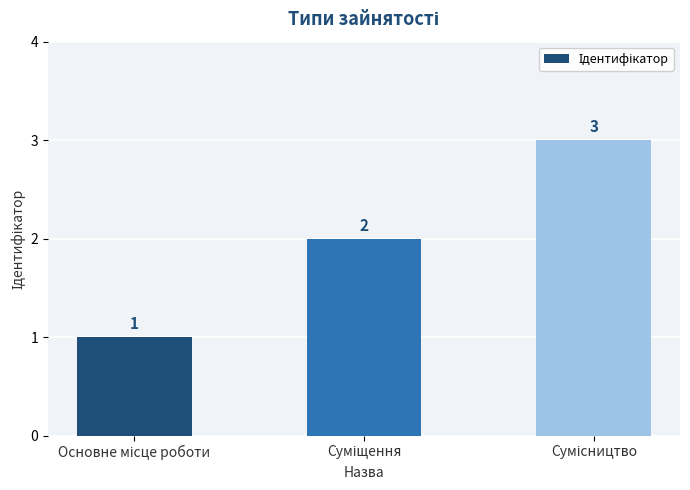

Count the values in the range 1 to 3.

3